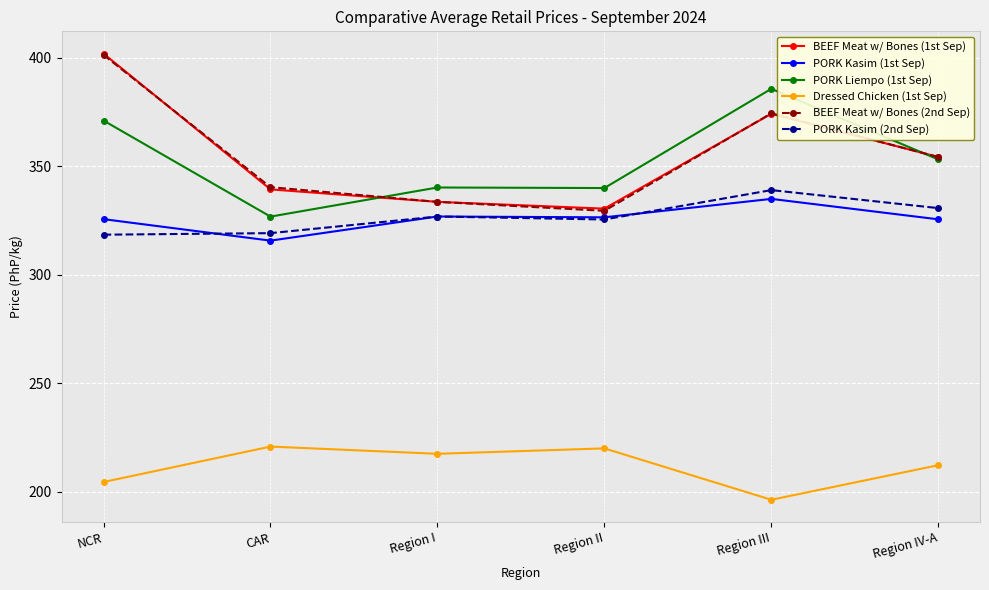

Read the BEEF Meat w/ Bones (1st Sep) value at Region IV-A.

354.3